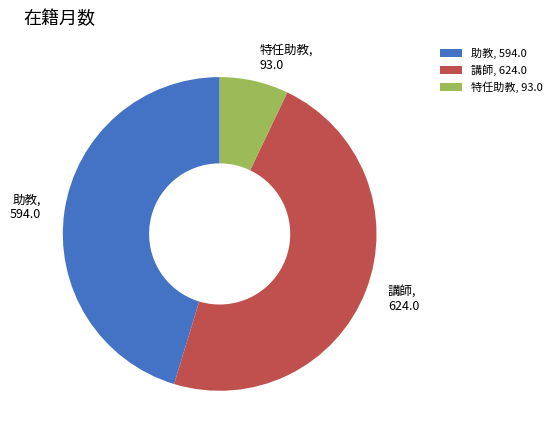

What is the ratio of the value at 講師 to the value at 助教?

1.1